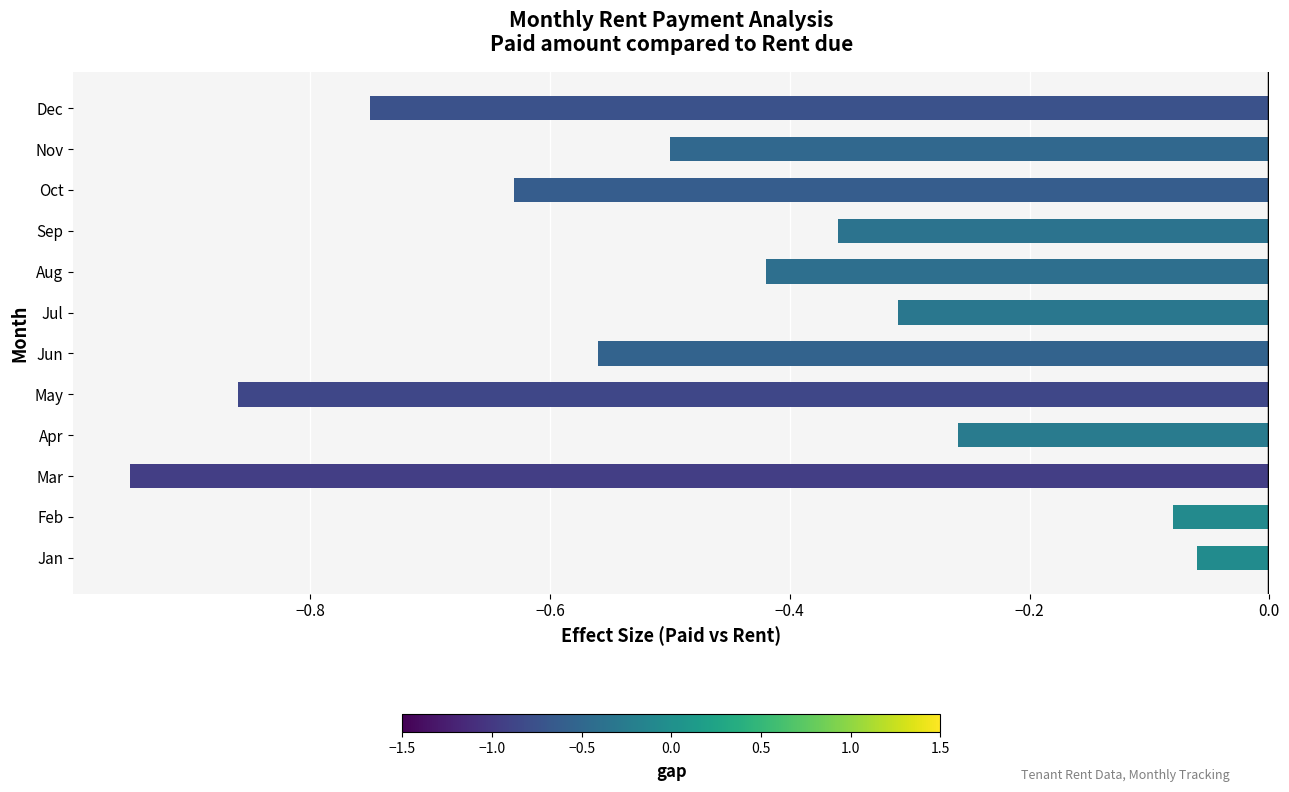

How many data points does each series have?

12